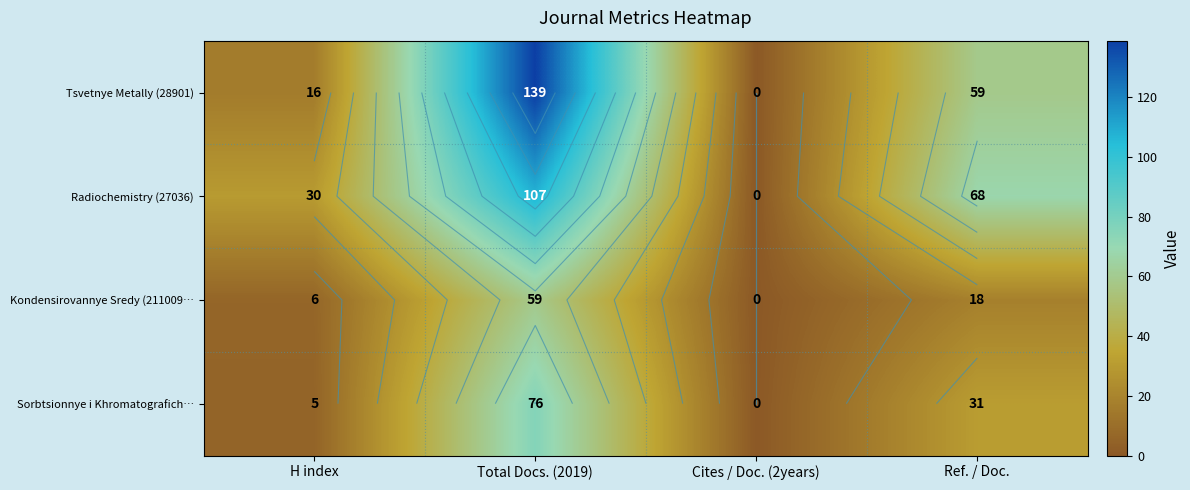

The Tsvetnye Metally (28901) series shows 139 at Total Docs. (2019). True or false?

True